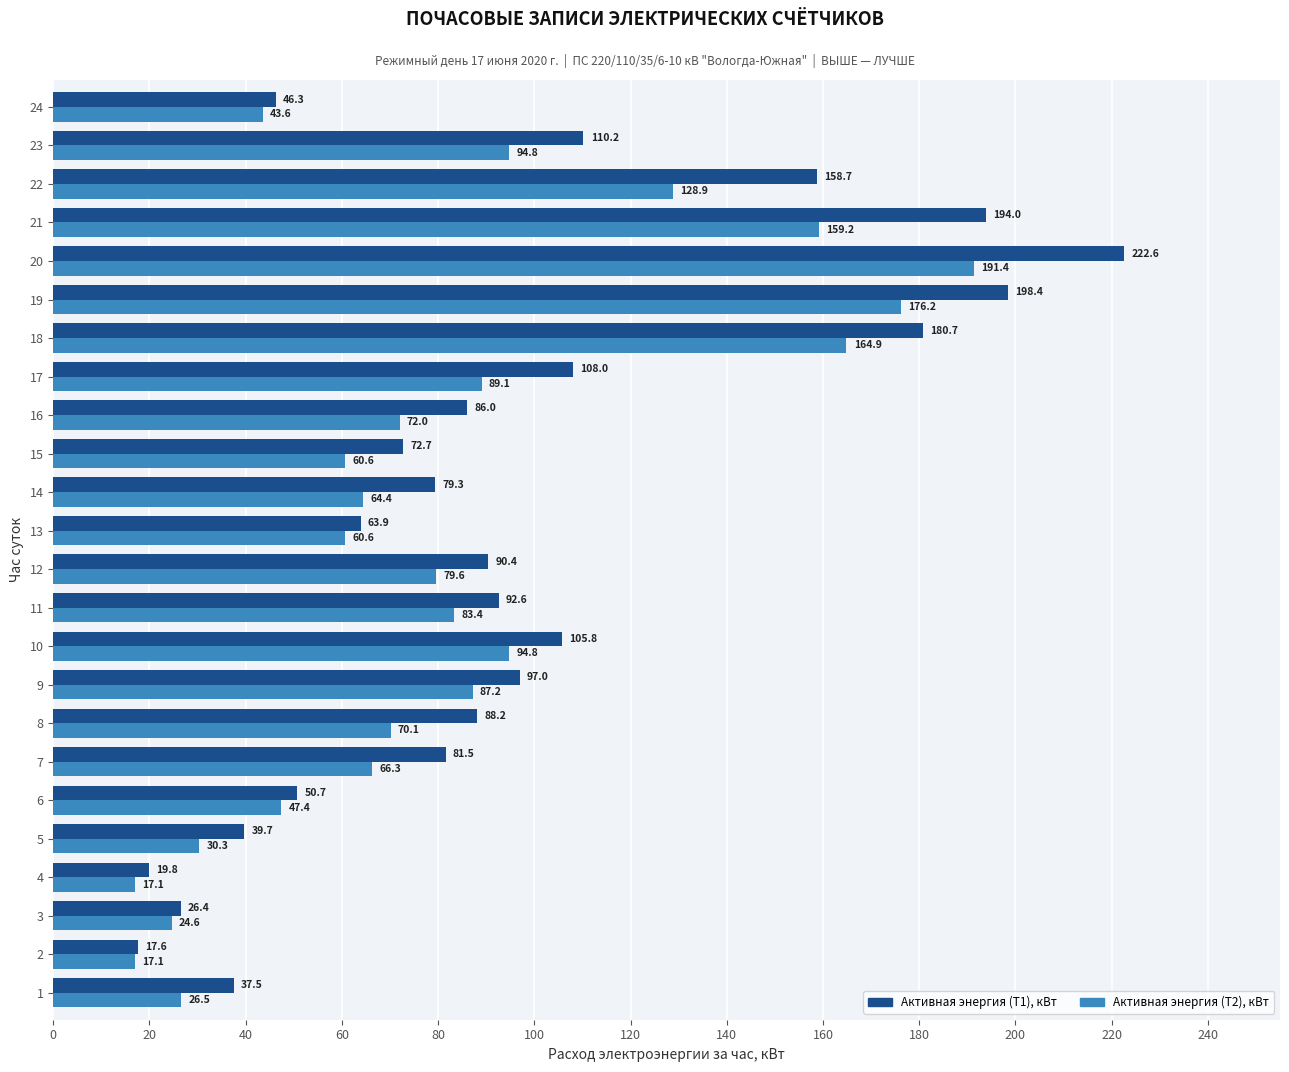

The Активная энергия (Т1), кВт series shows 59.3 at 5. True or false?

False